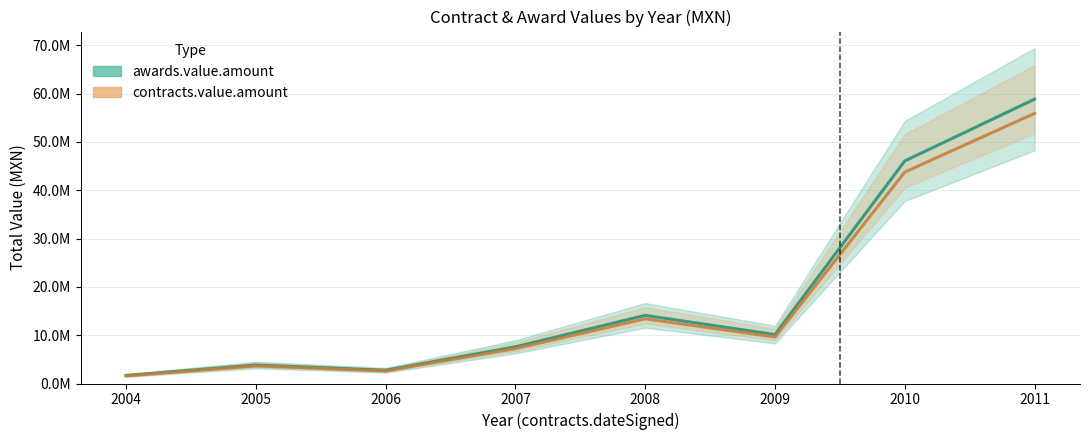

Is the value of contracts.value.amount at 2009 greater than the value of awards.value.amount at 2011?

No